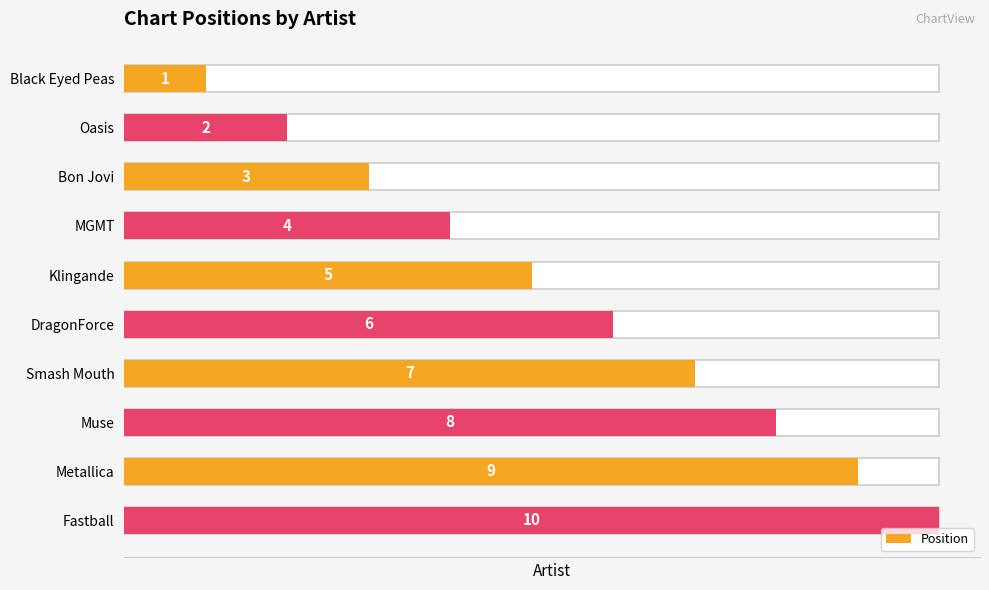

Is it true that the value at Black Eyed Peas is 1?

True